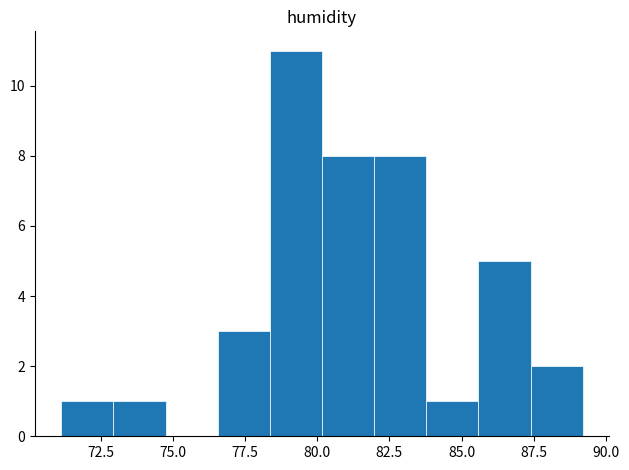

Around what value on the x-axis is the tallest bar? Give the approximate position of its centre, as read against the axis.

79.5